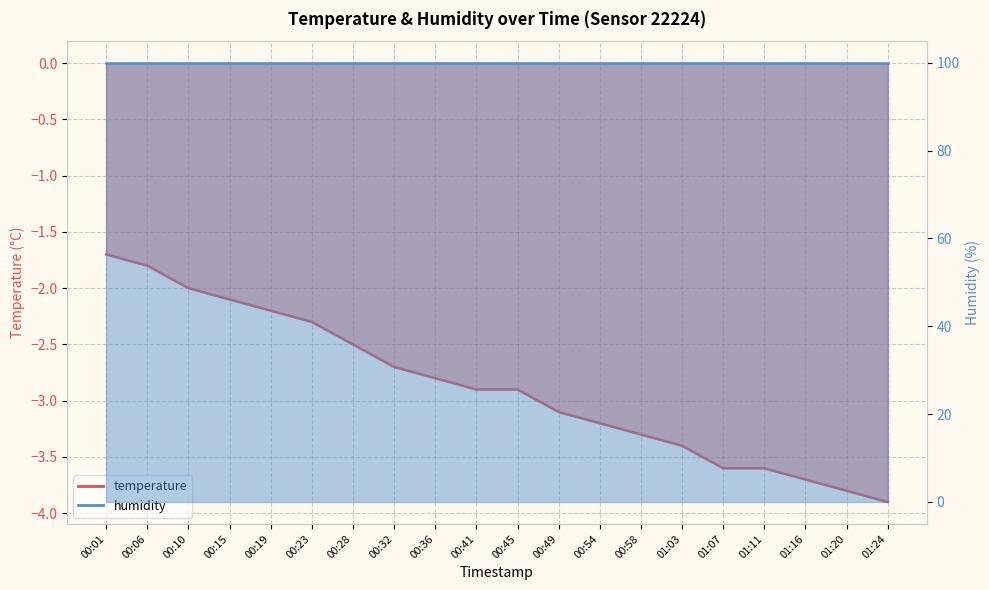

True or false: there are more than 2 points higher than both neighbors.

False